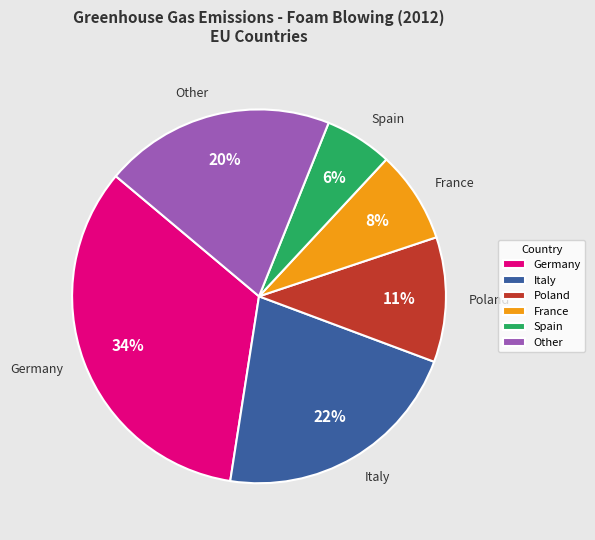

To the nearest percent, what is the average slice percentage?

17%